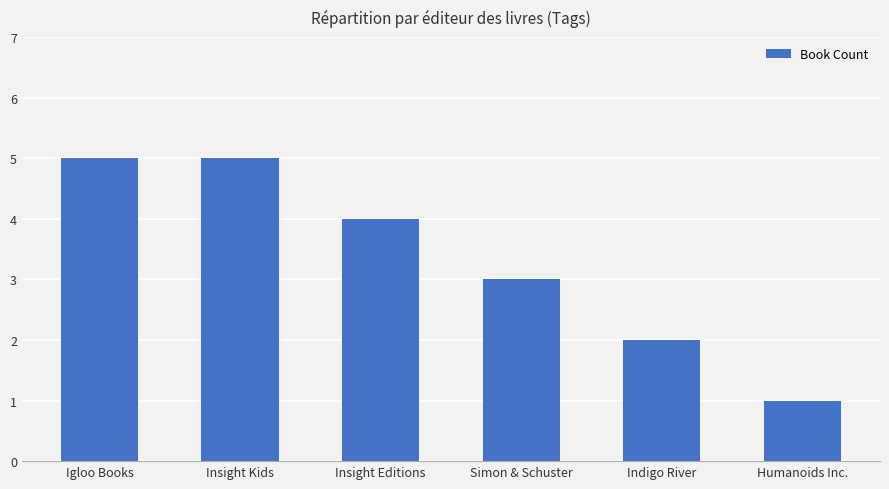

How many data points does each series have?

6